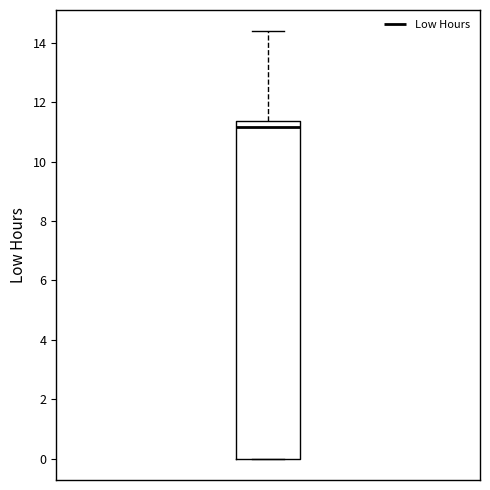

Transcribe this box plot: give where the median line is, the range the box spans, and where the two whiskers end, as read against the y-axis. The values are not printed on the chart, so give them approximately, as read against the axis.

median 11.2, box 0.0 to 11.4, whiskers 0.0 to 14.4